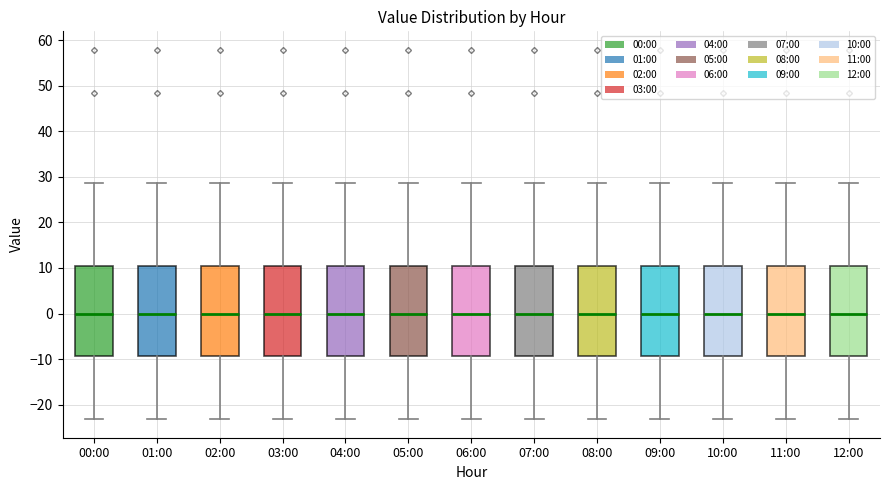

Reading left to right, transcribe this box plot: for each box, give where its median line is, the range the box spans, and where its two whiskers end, as read against the y-axis. The values are not printed on the chart, so give them approximately, as read against the axis.

00:00: median 0, box -9 to 10, whiskers -23 to 29
01:00: median 0, box -9 to 10, whiskers -23 to 29
02:00: median 0, box -9 to 10, whiskers -23 to 29
03:00: median 0, box -9 to 10, whiskers -23 to 29
04:00: median 0, box -9 to 10, whiskers -23 to 29
05:00: median 0, box -9 to 10, whiskers -23 to 29
06:00: median 0, box -9 to 10, whiskers -23 to 29
07:00: median 0, box -9 to 10, whiskers -23 to 29
08:00: median 0, box -9 to 10, whiskers -23 to 29
09:00: median 0, box -9 to 10, whiskers -23 to 29
10:00: median 0, box -9 to 10, whiskers -23 to 29
11:00: median 0, box -9 to 10, whiskers -23 to 29
12:00: median 0, box -9 to 10, whiskers -23 to 29